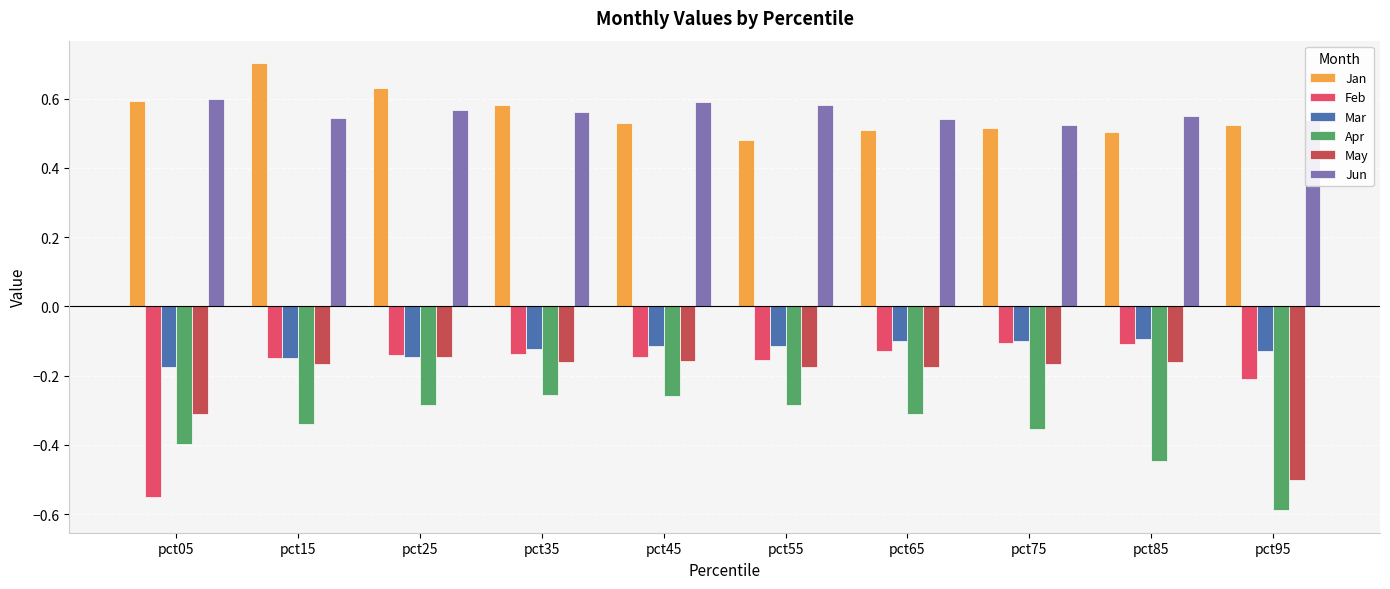

What is the total value across all series at pct65?

0.3